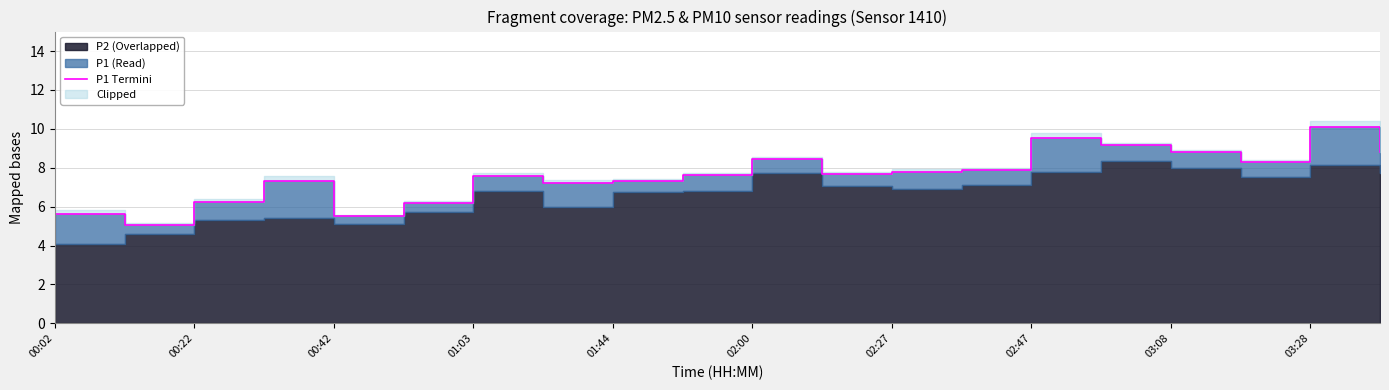

What is the sum of the values at 10 and 15?

17.6